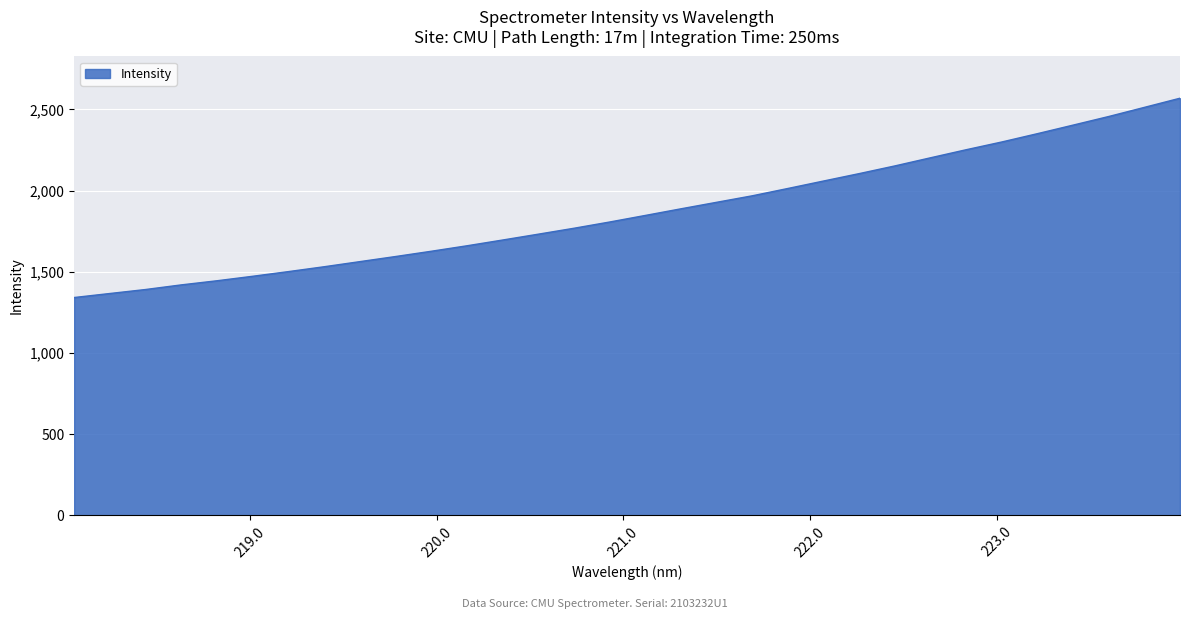

What is the difference between the maximum and minimum values?

1227.0